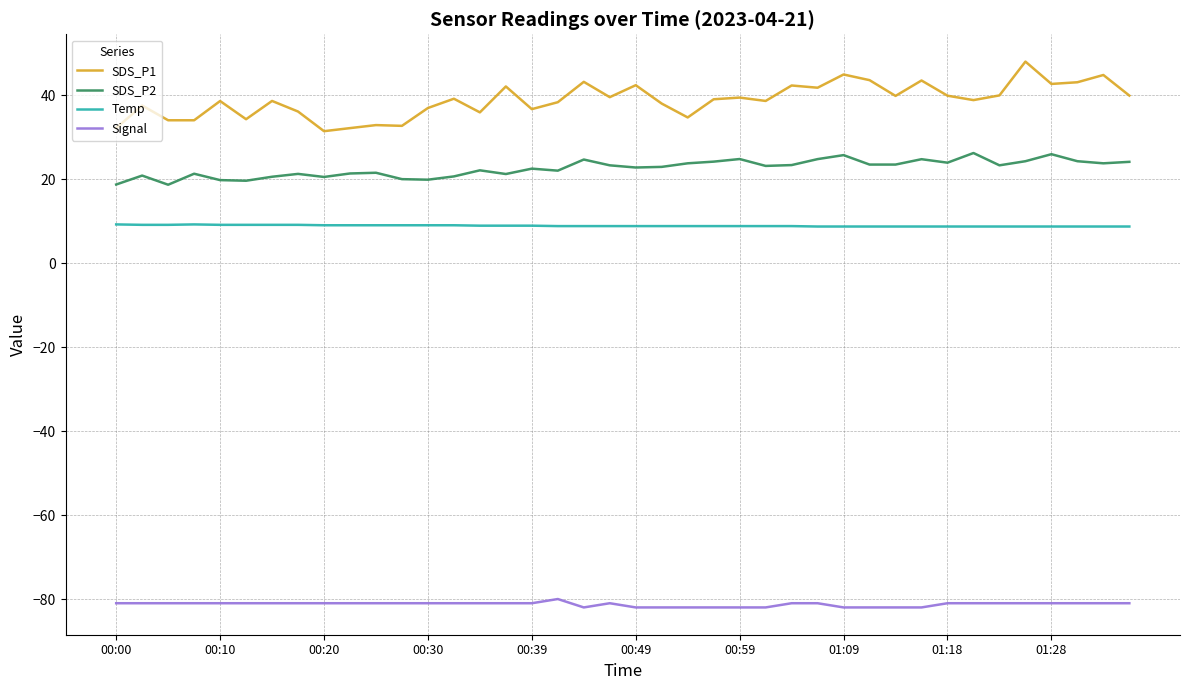

List the series in order of their peak value, highest first.

SDS_P1, SDS_P2, Temp, Signal